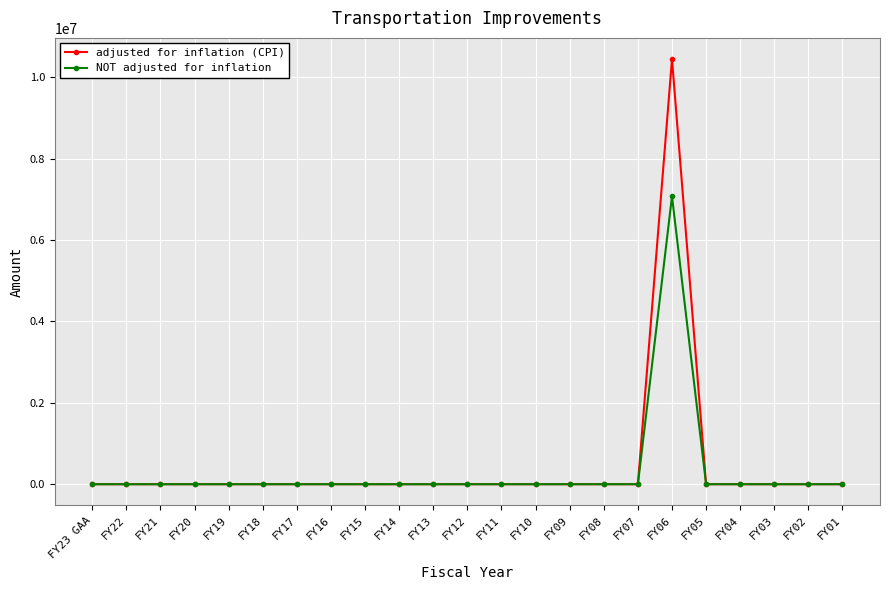

Which category has the highest value across all series?

FY06